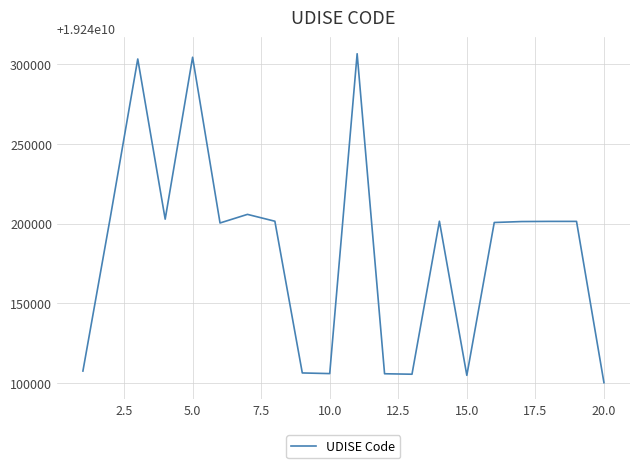

What is the minimum value shown in the chart?

19240100201